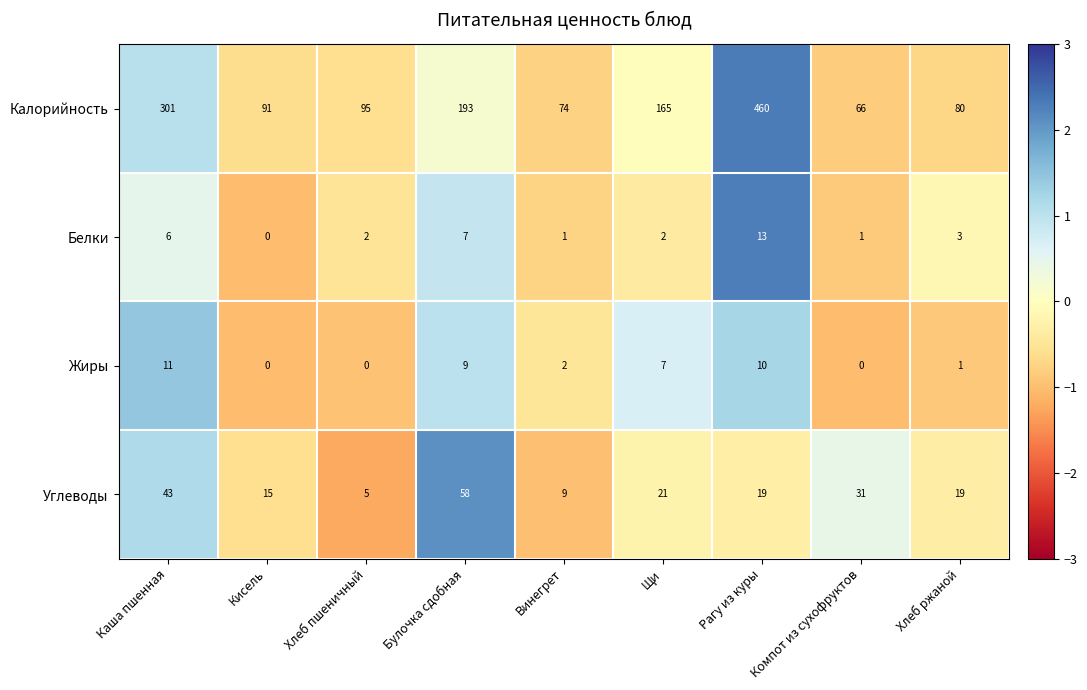

Is it true that Жиры equals 2 at Винегрет?

True